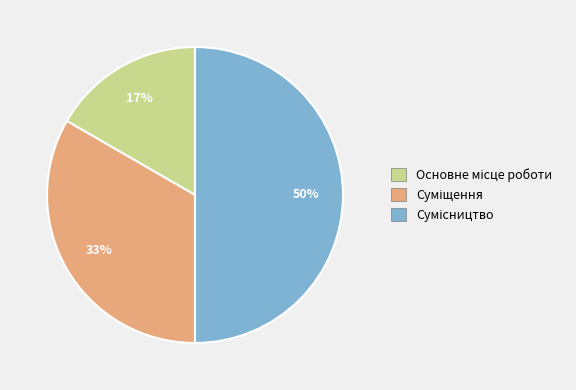

To the nearest percent, what is the average slice percentage?

33%